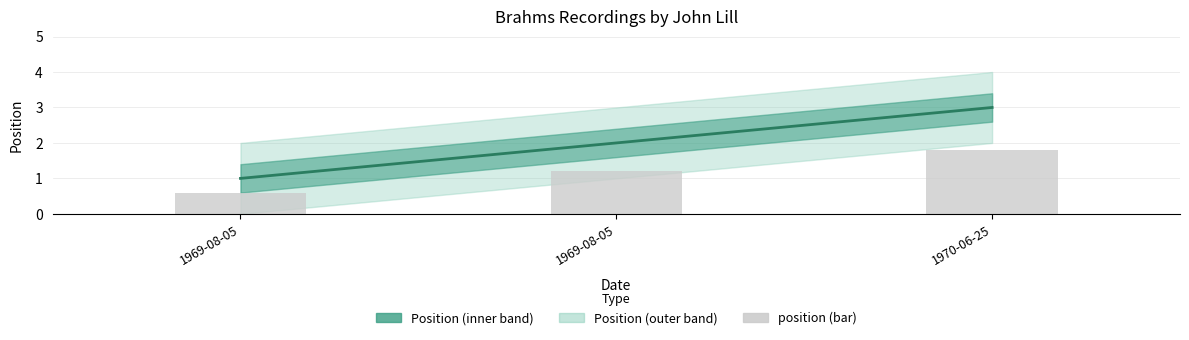

Is the value of position (bar) at 1969-08-05 greater than the value of position at 1969-08-05?

No